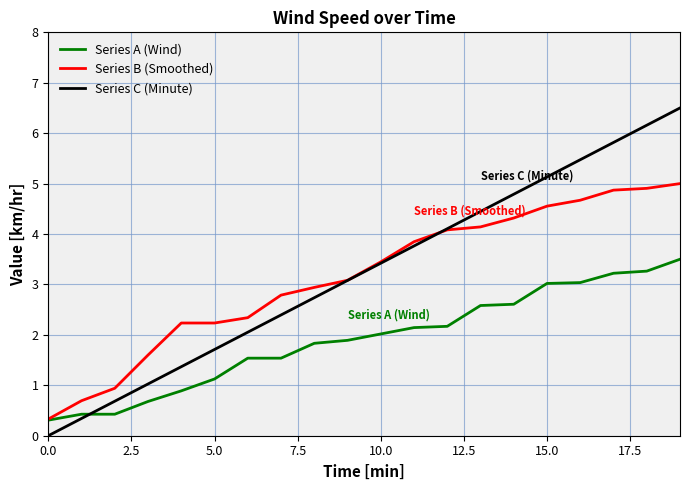

Which series has the largest range (max minus min)?

Series C (Minute)